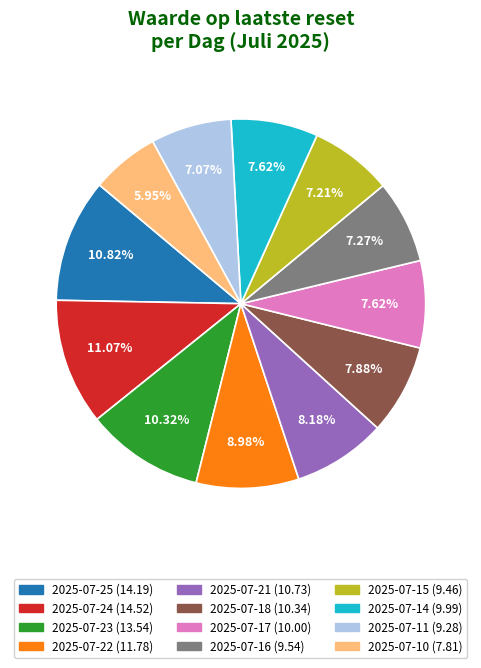

Is 2025-07-17 the majority of the pie?

No